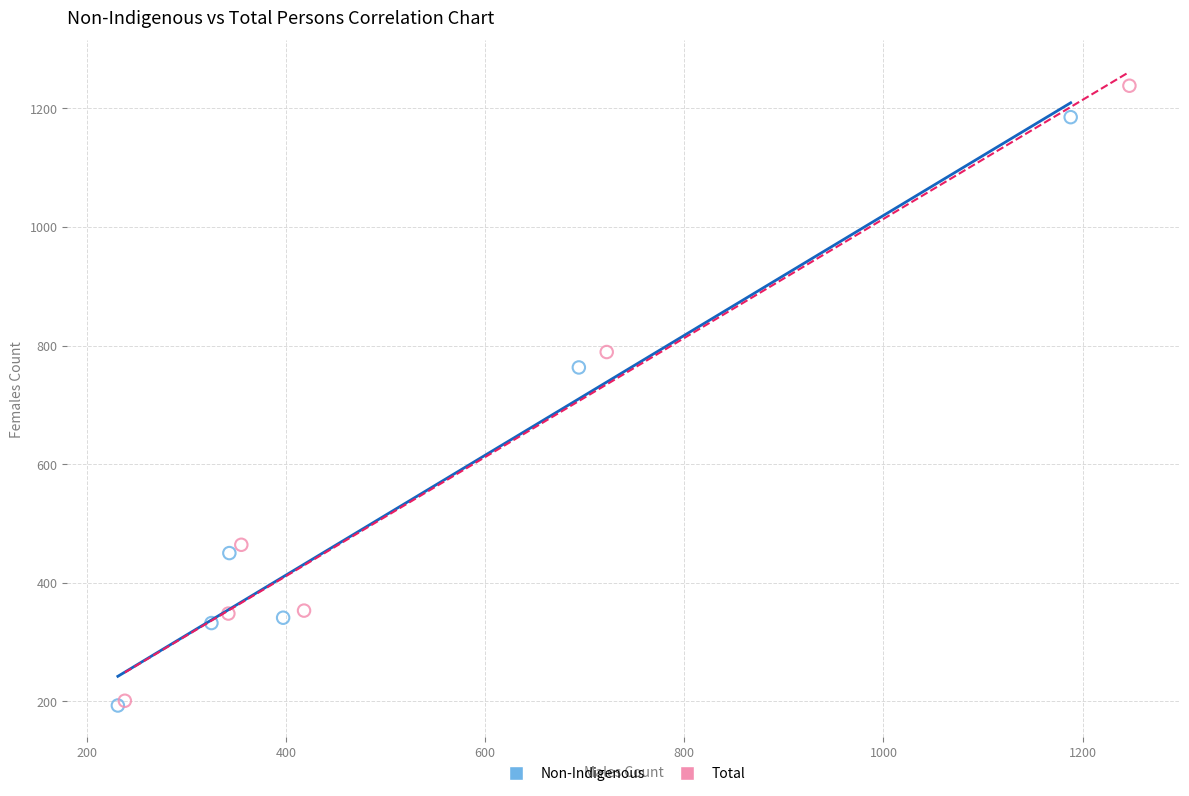

Which series has the largest Y range (max minus min)?

Total